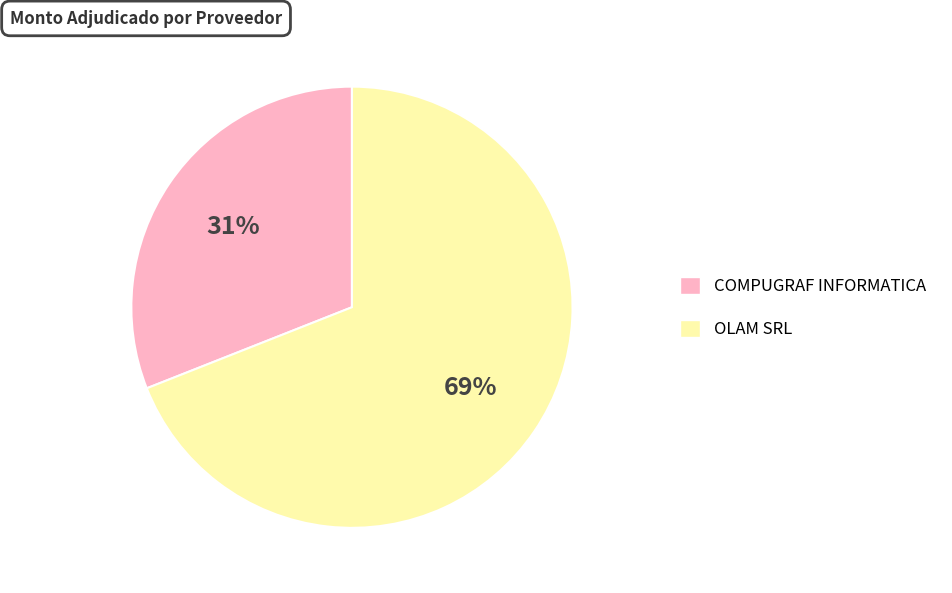

How many slices are in this pie chart?

2